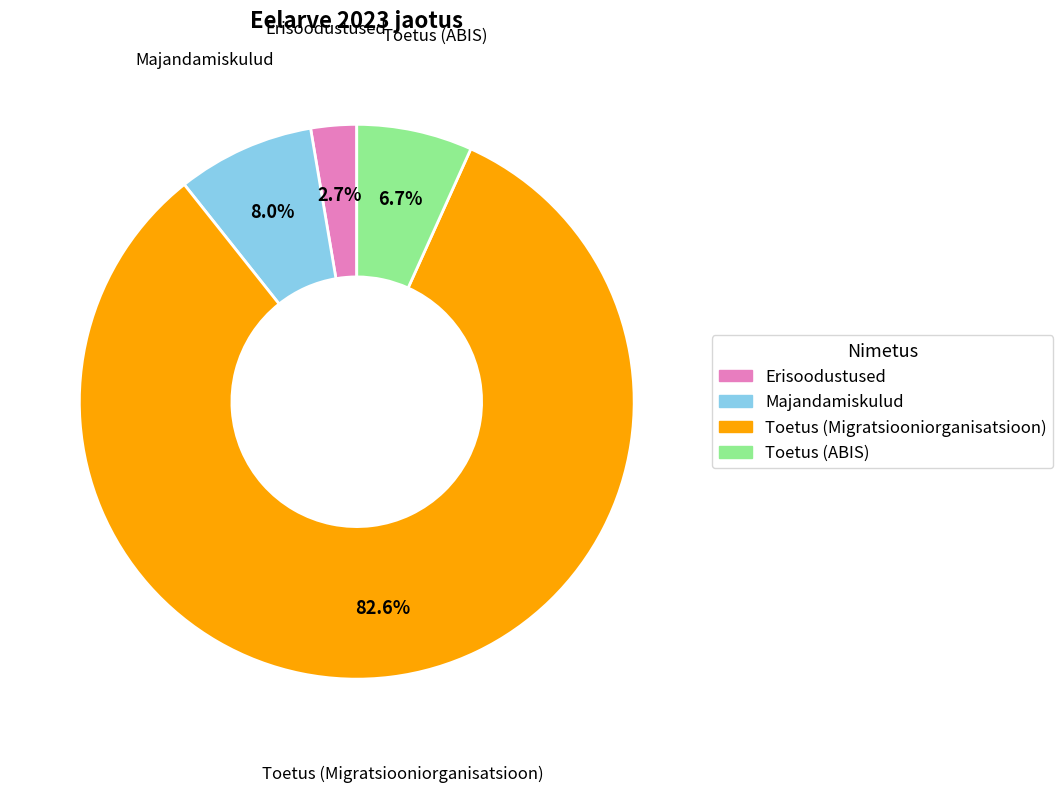

To the nearest percent, what is the average slice percentage?

25%